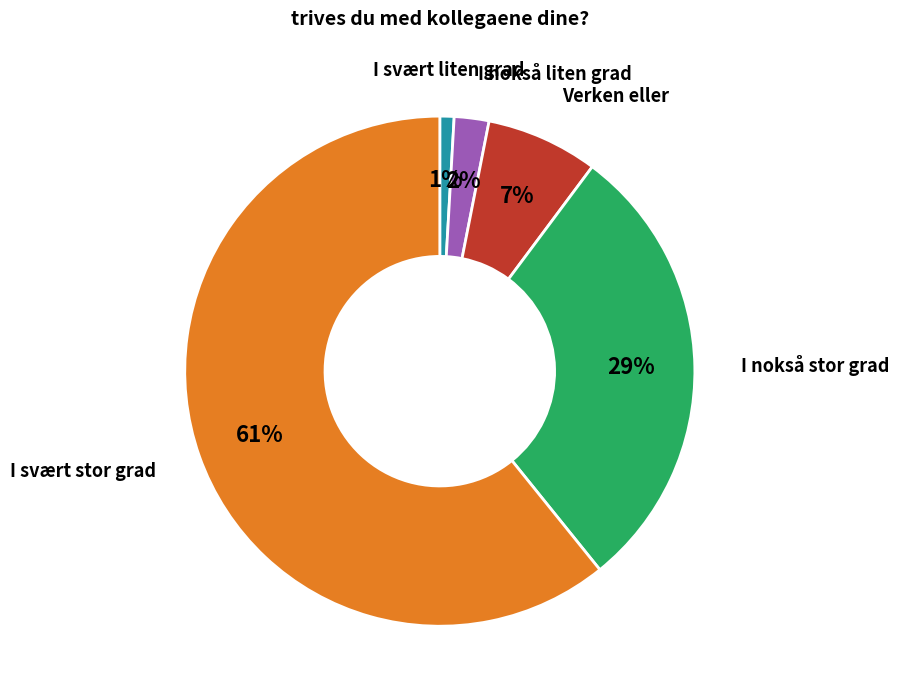

To the nearest percent, what is the difference between the I nokså liten grad and I svært stor grad slice percentages?

59%